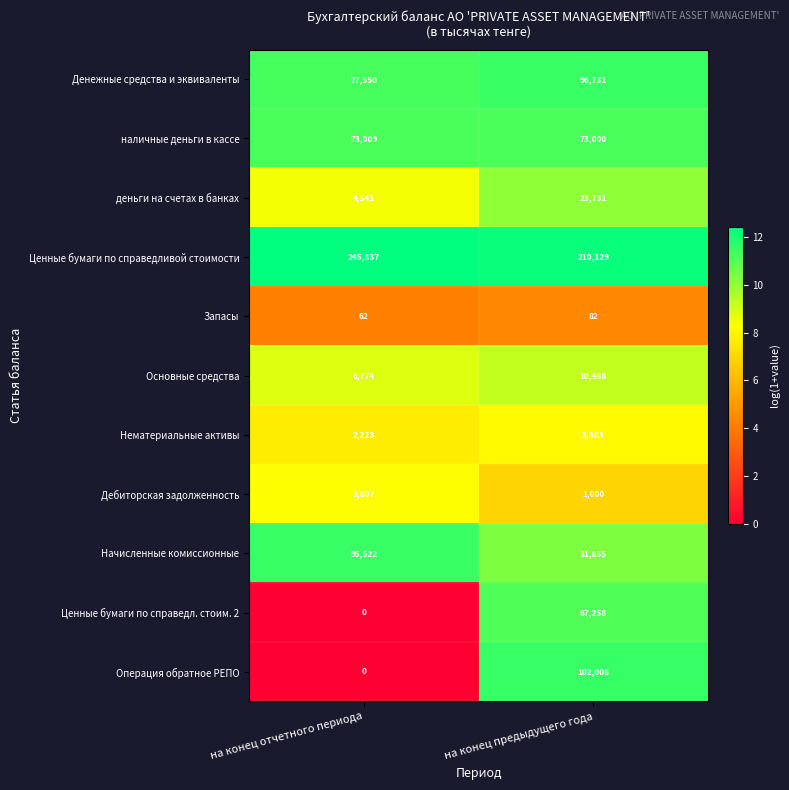

Is the value of Ценные бумаги по справедл. стоим. 2 at на конец предыдущего года greater than the value of Операция обратное РЕПО at на конец предыдущего года?

No